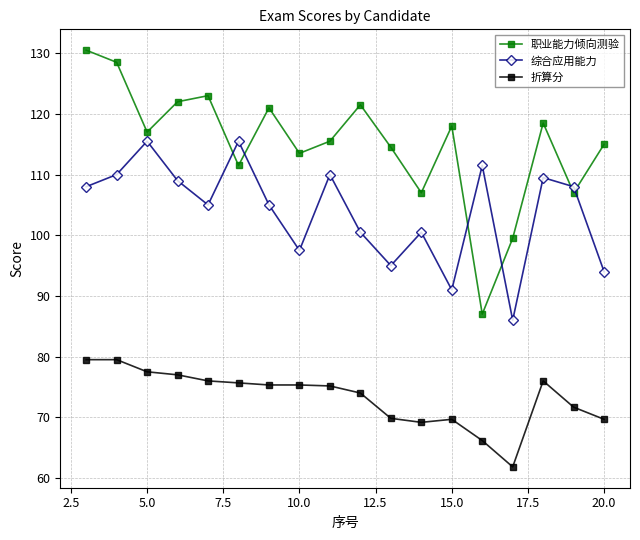

At how many categories does at least one series exceed 74?

18